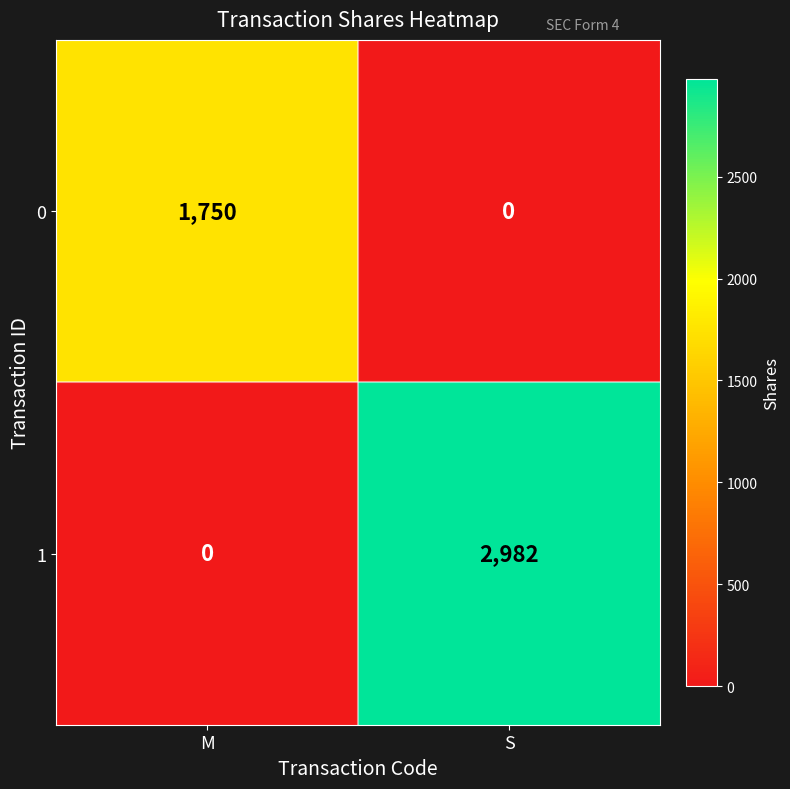

What is the highest value of the 0 series?

1750